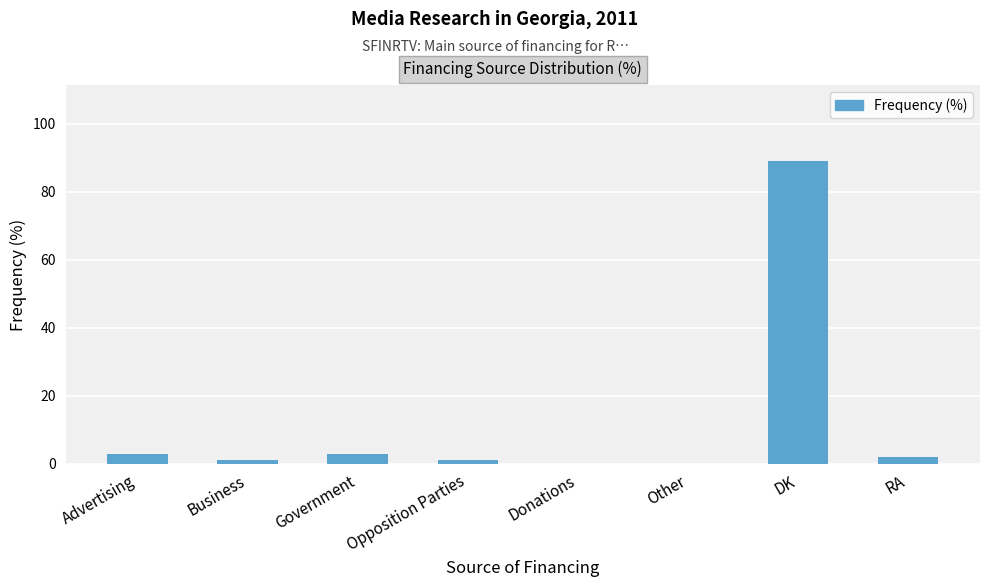

What is the difference between the values at Advertising and Opposition Parties?

2